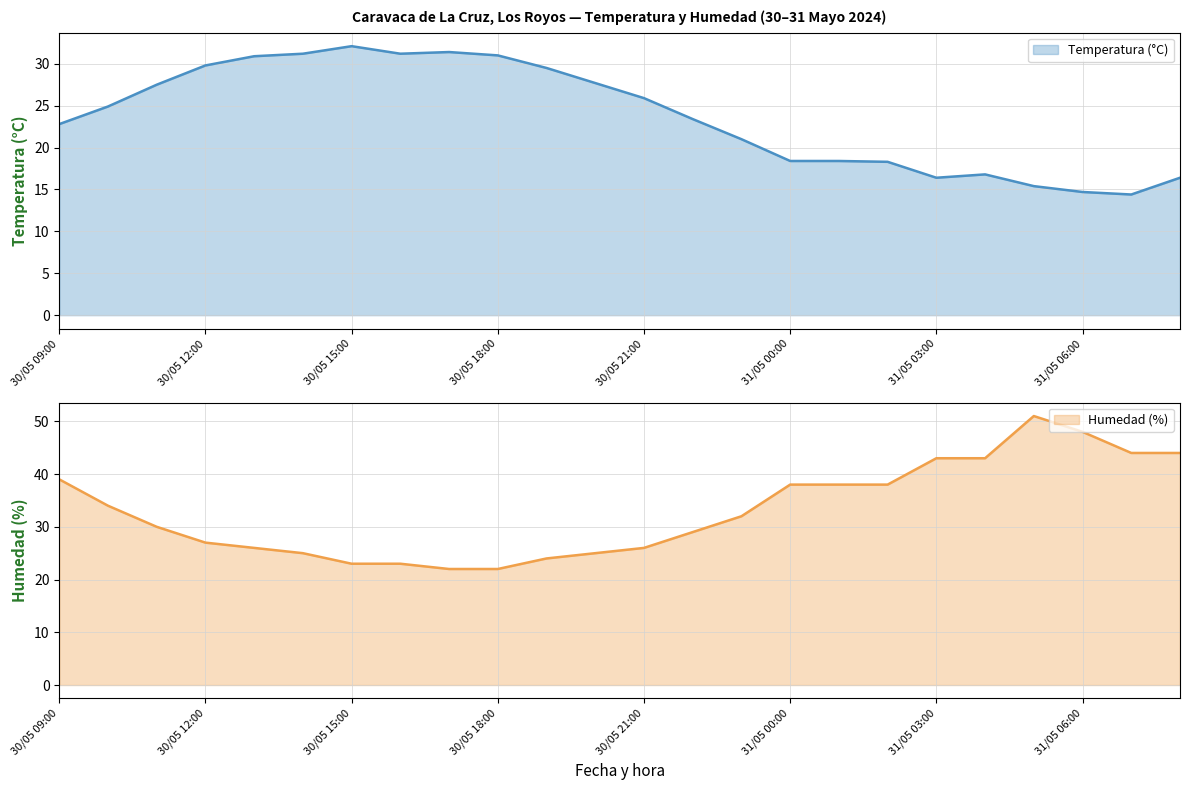

True or false: Temperatura (°C) has a value of 18.4 at 31/05 00:00.

True